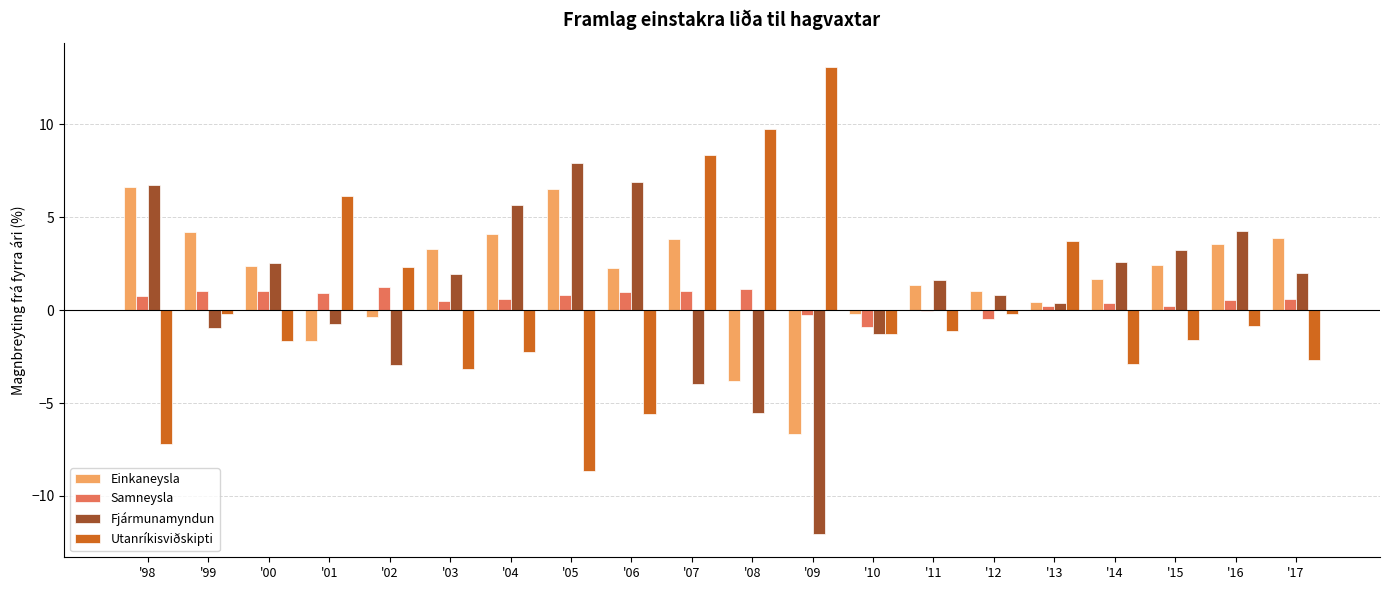

What is the average value of the Samneysla series?

0.5